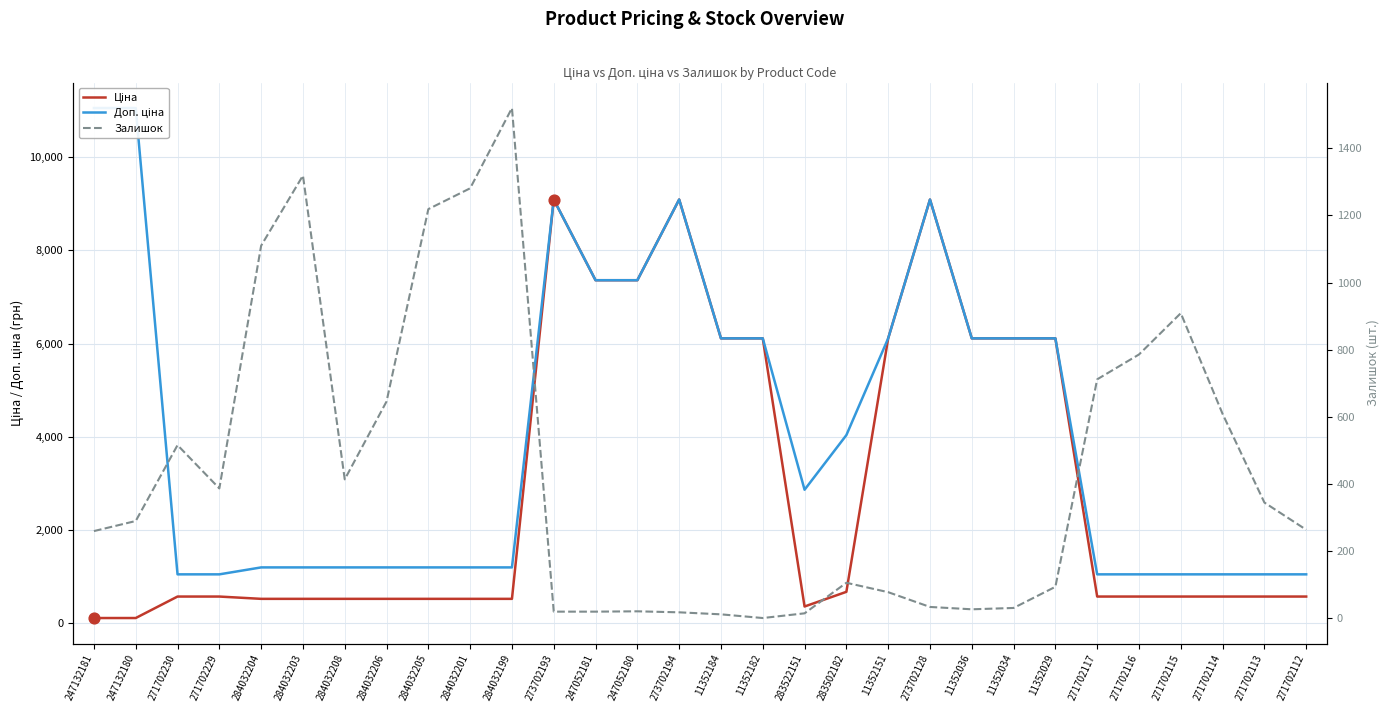

Which series reaches the maximum Y coordinate?

Доп. ціна